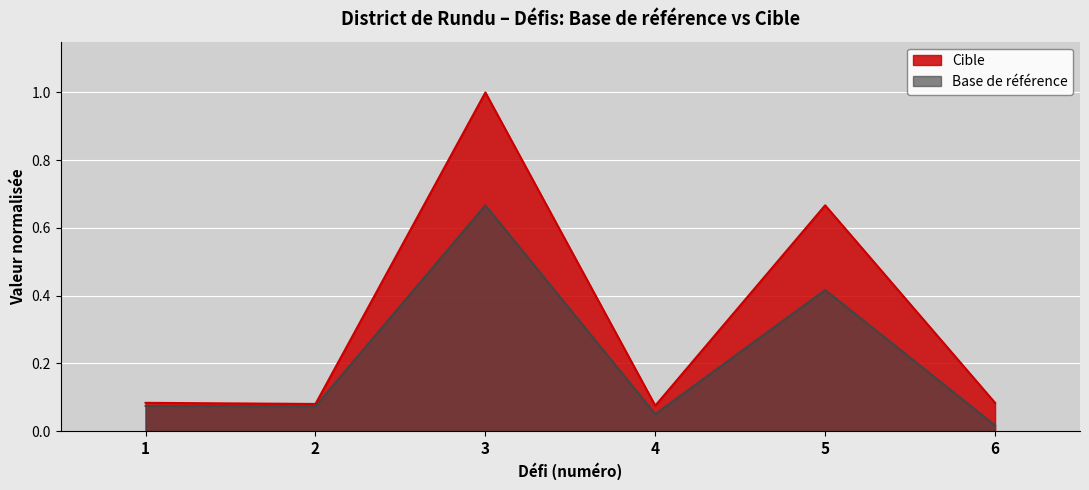

Which category has the highest value across all series?

3